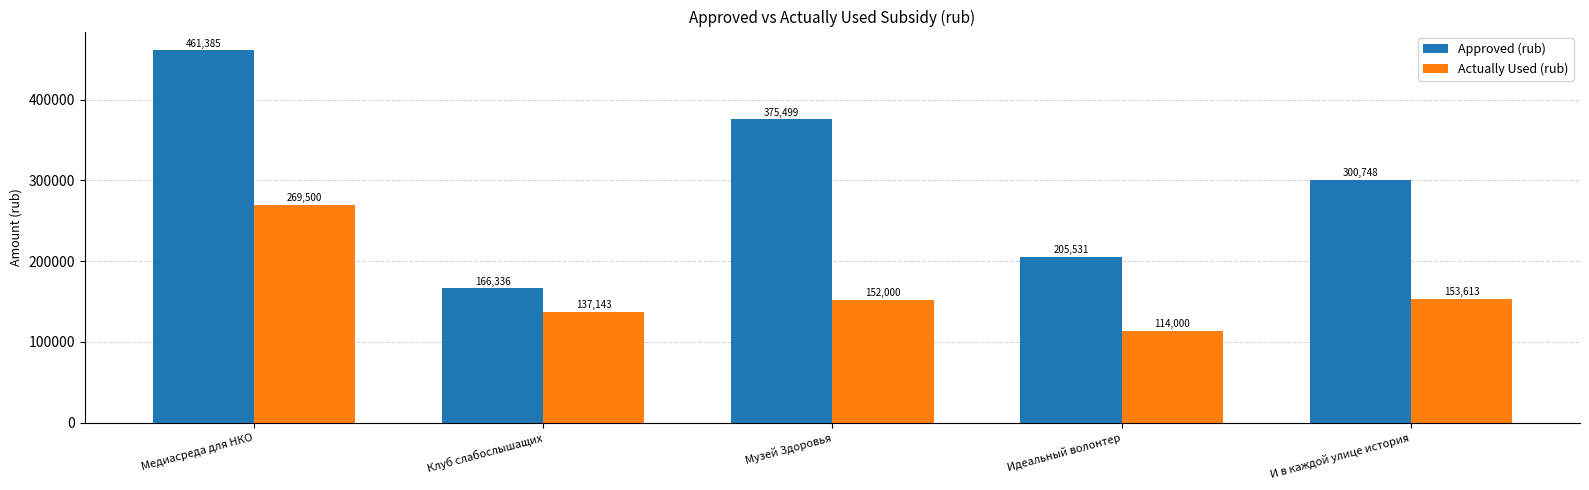

Is it true that Actually Used (rub) equals 231784.6 at И в каждой улице история?

False